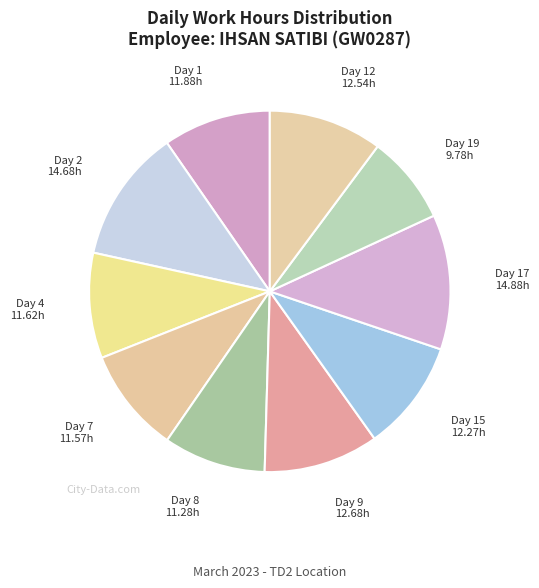

Does any single category account for the majority?

No